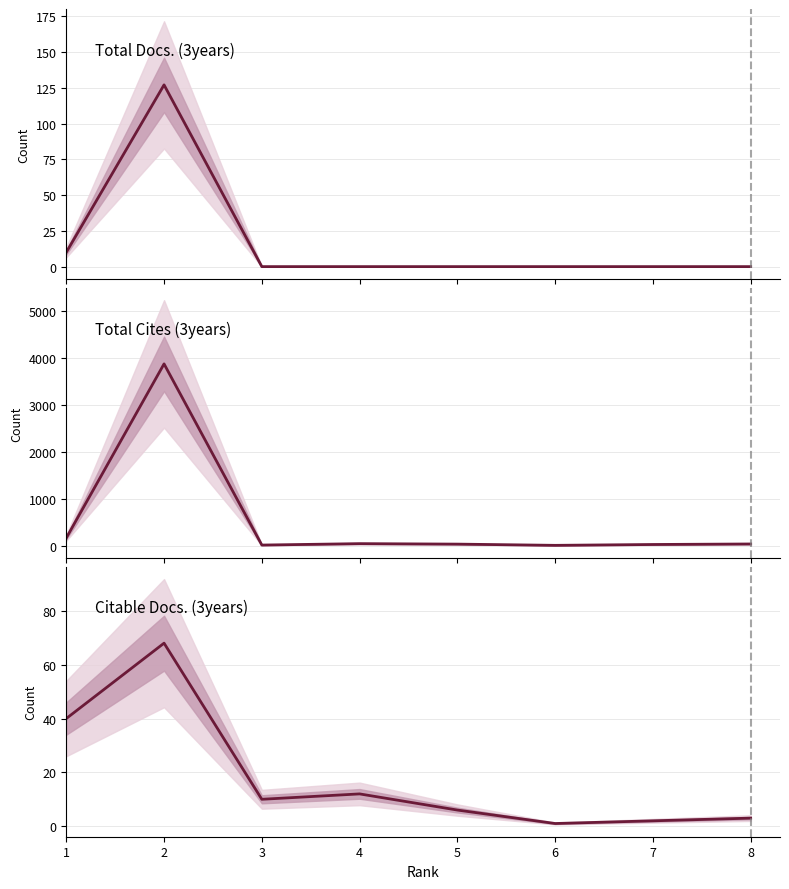

The Total Docs. (3years) series shows 127 at 2. True or false?

True